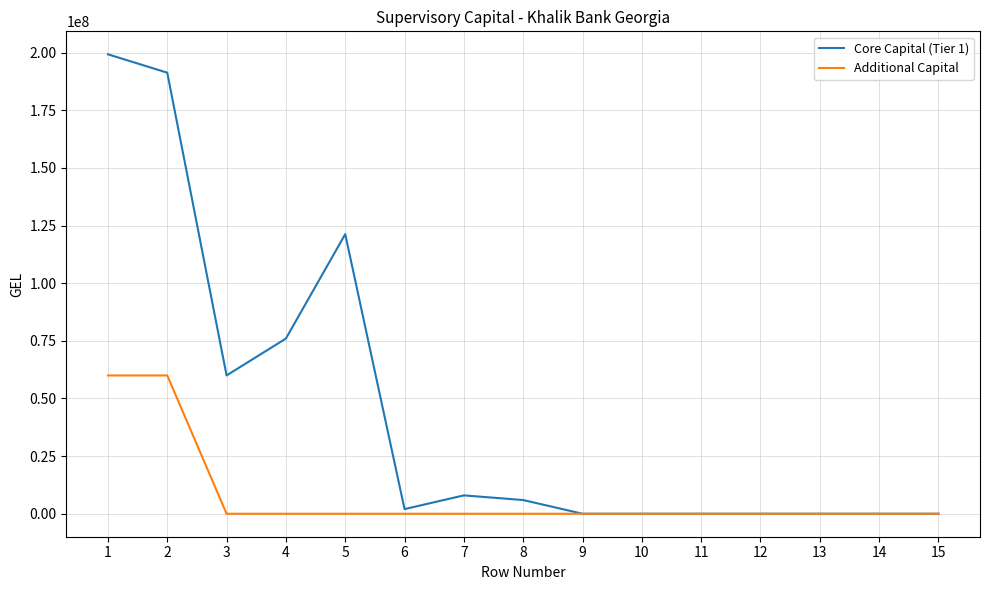

Rank the series by their average value, from highest to lowest.

Core Capital (Tier 1), Additional Capital